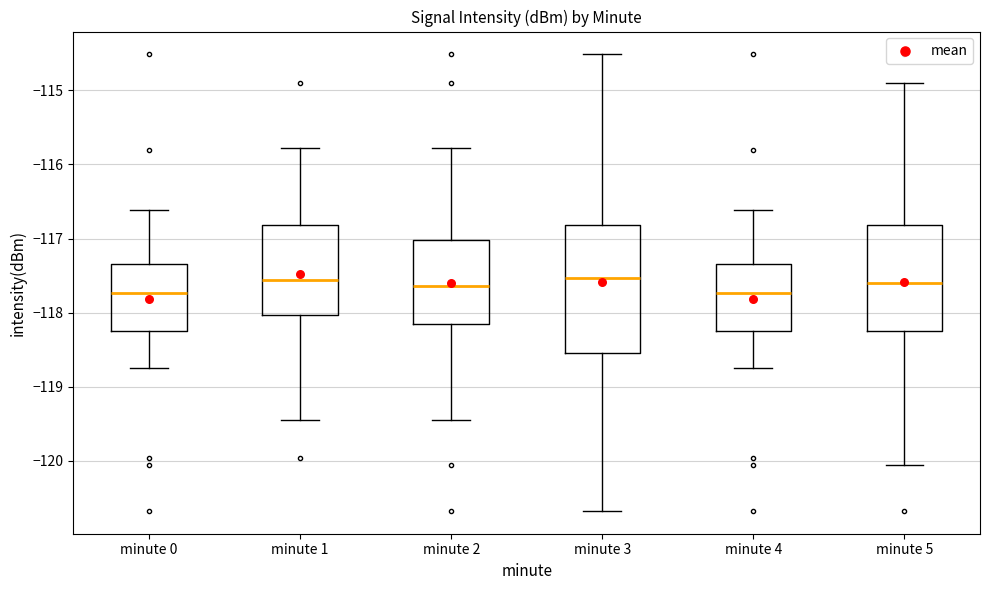

Which box is the tallest, from its lower edge to its upper edge?

minute 3